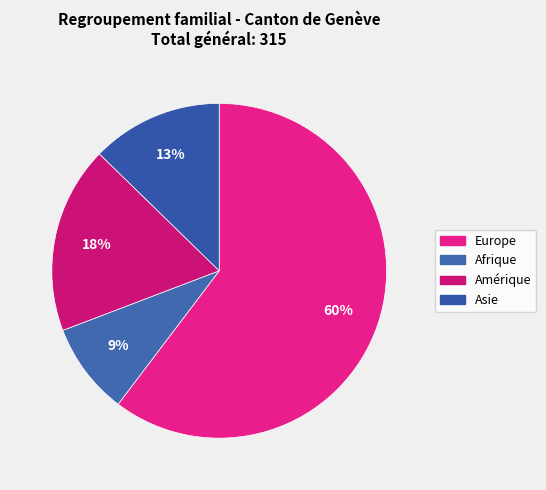

How many slices are in this pie chart?

4